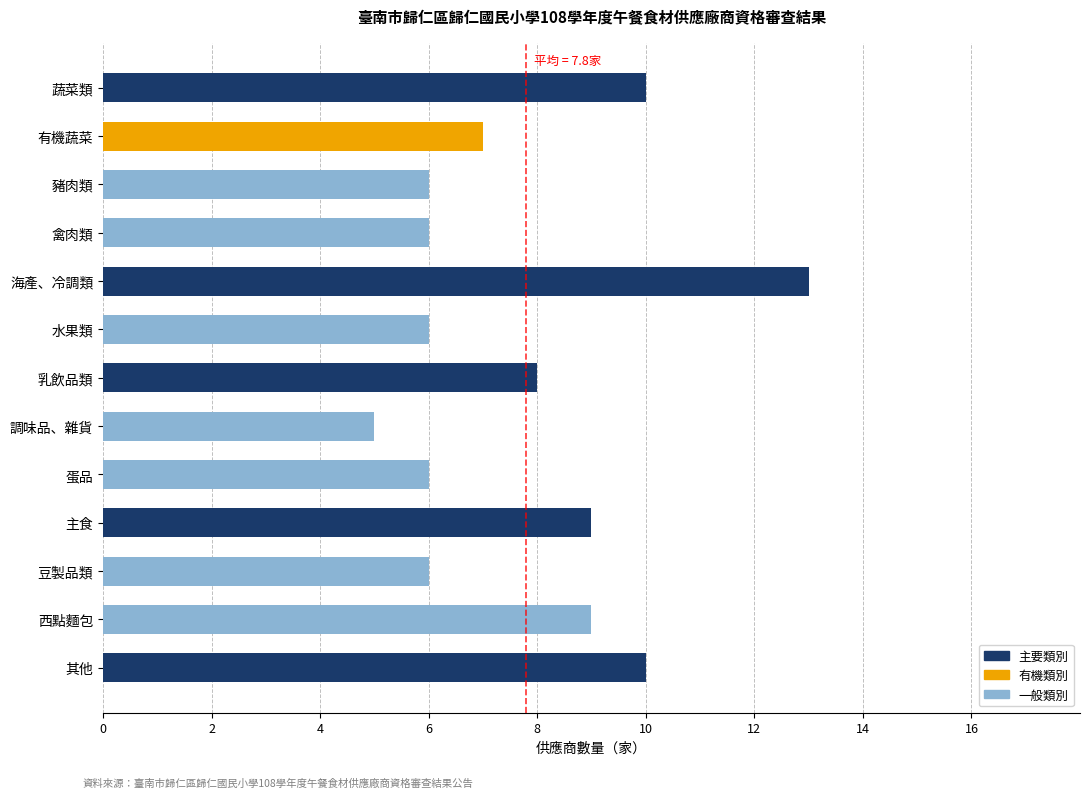

The value at 其他 is 10. True or false?

True